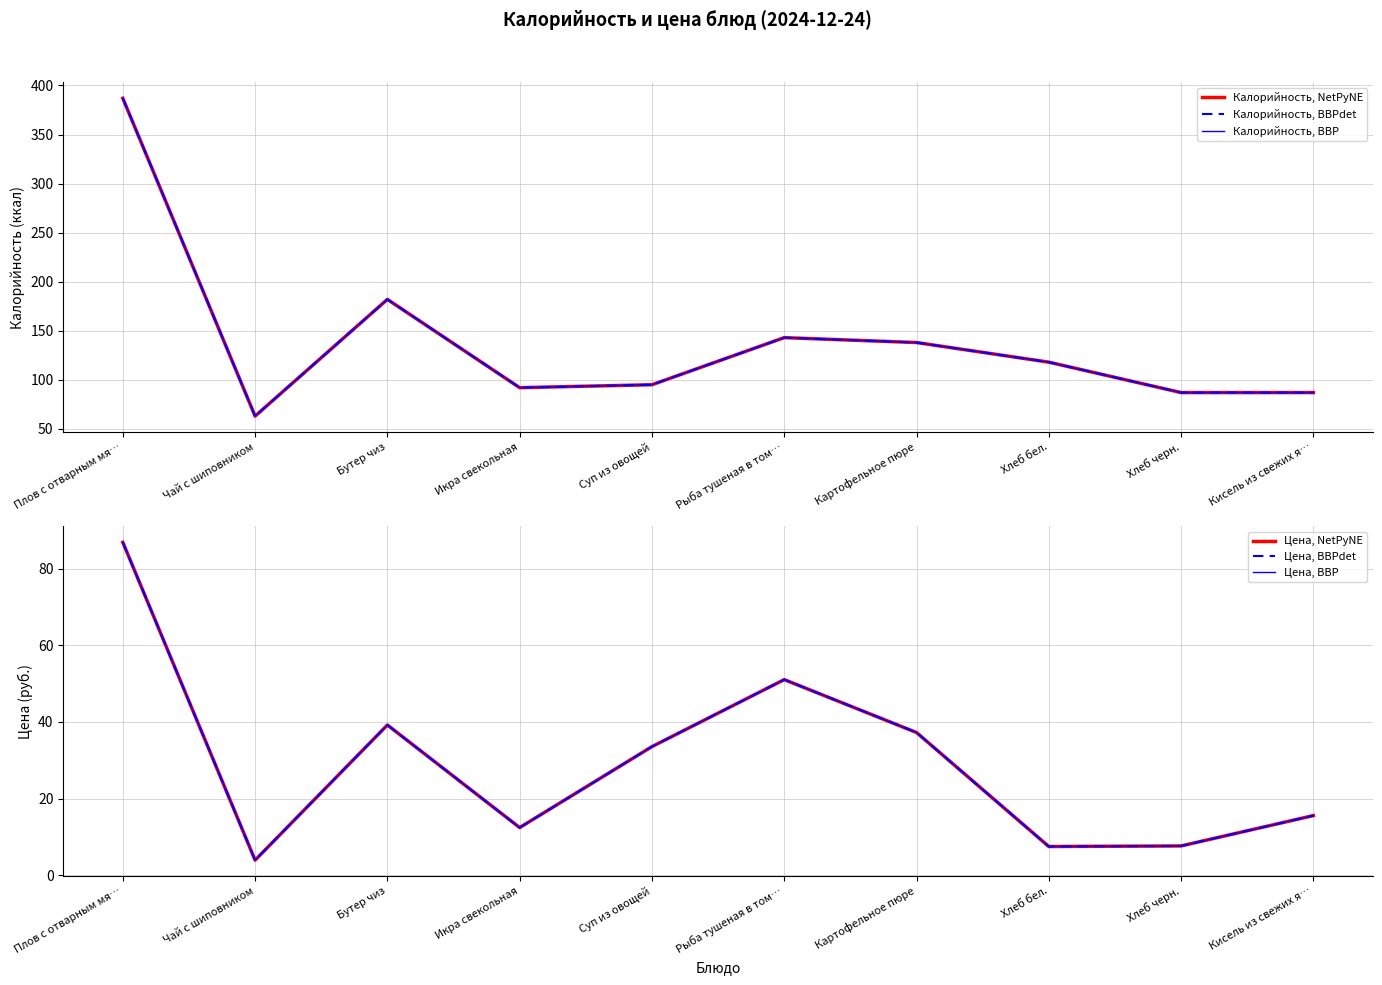

What is the label of the 1st point from the left?

Плов с отварным мя…